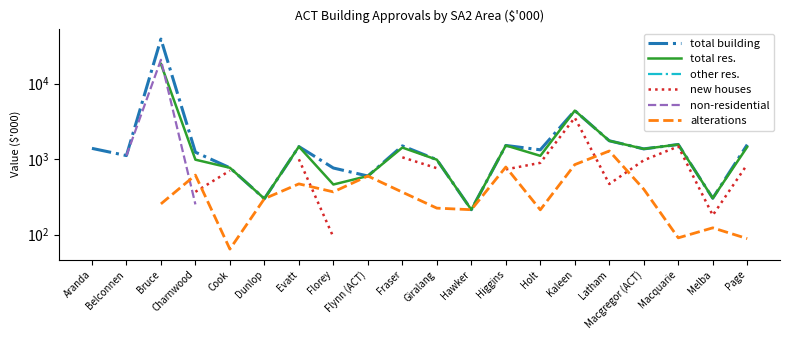

At which label is total res. closest to 9194?

Kaleen